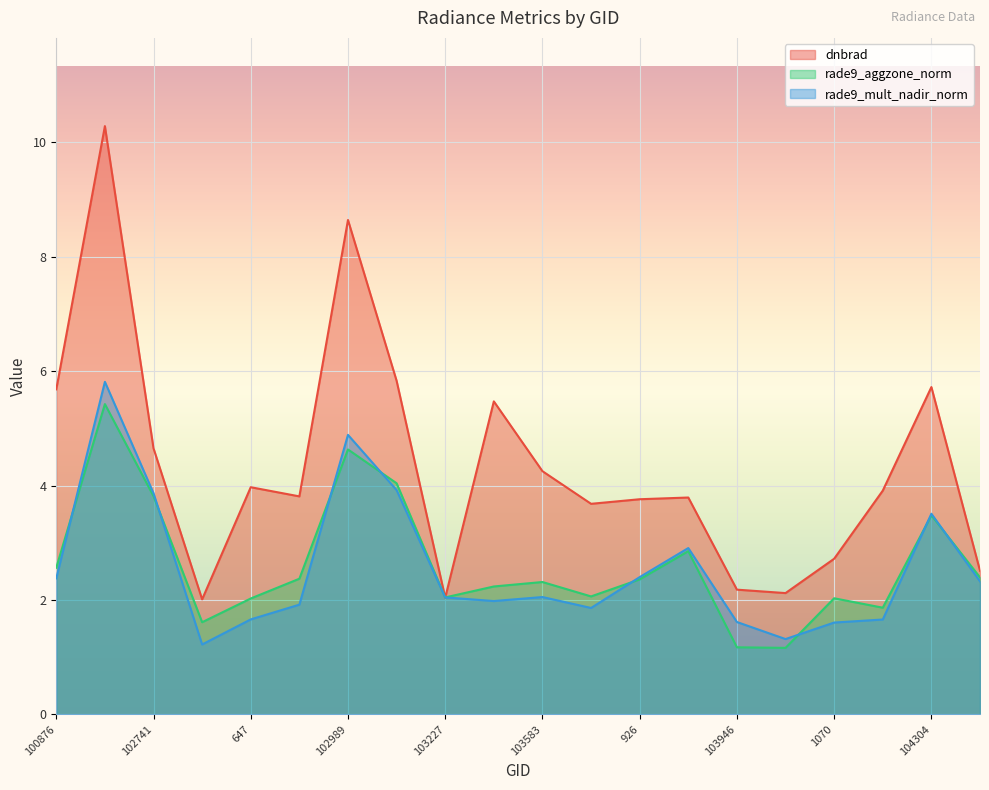

Where do dnbrad and rade9_aggzone_norm first cross each other?

103109 and 103227